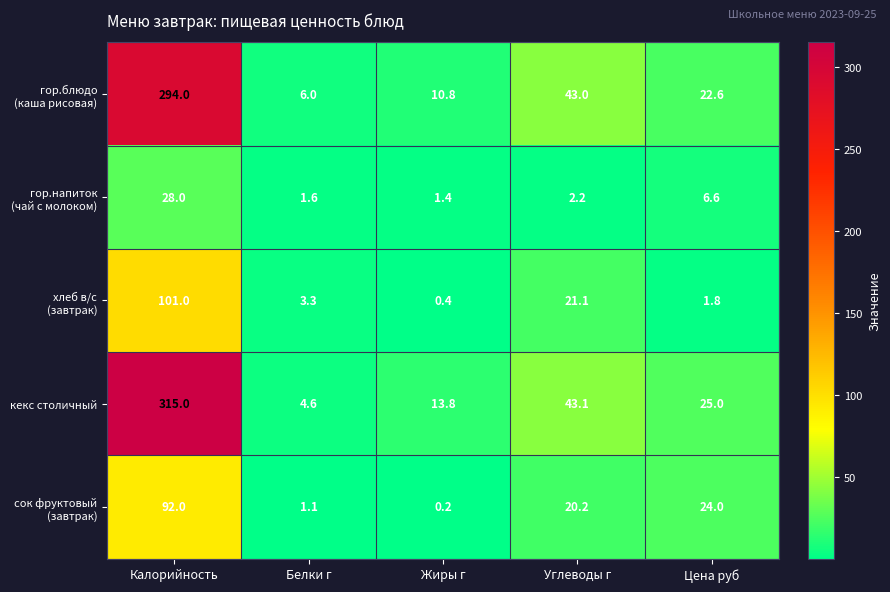

Which series changed the most between Калорийность and Жиры г?

кекс столичный